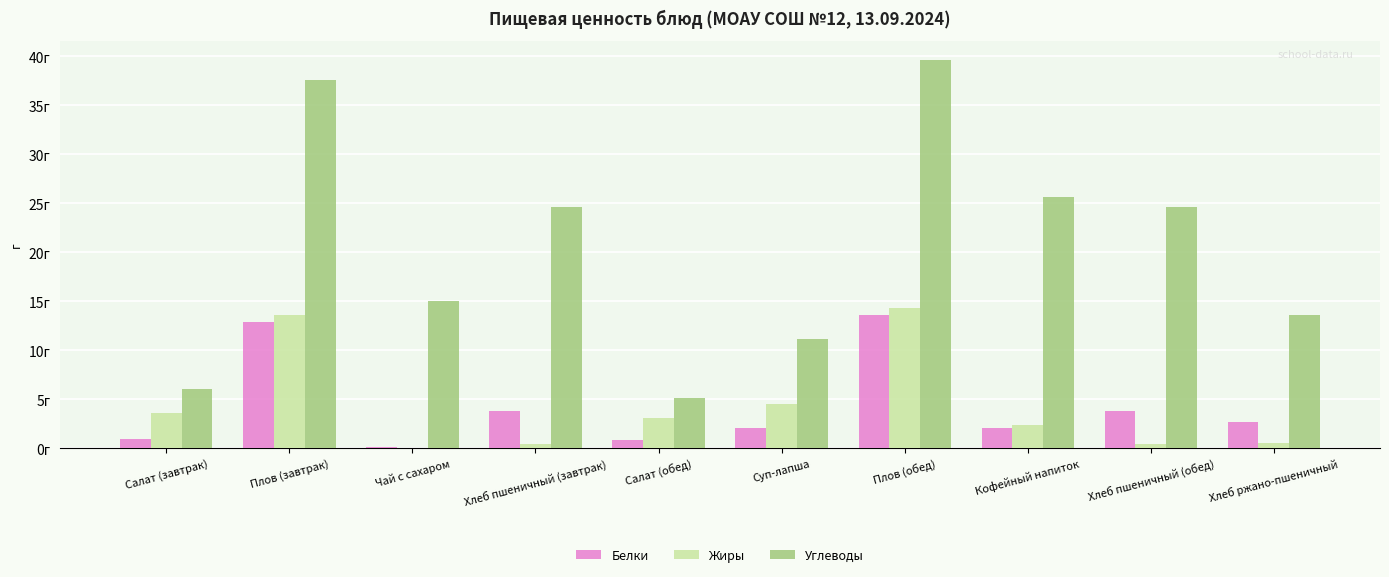

How many data points in Белки are less than 2?

3